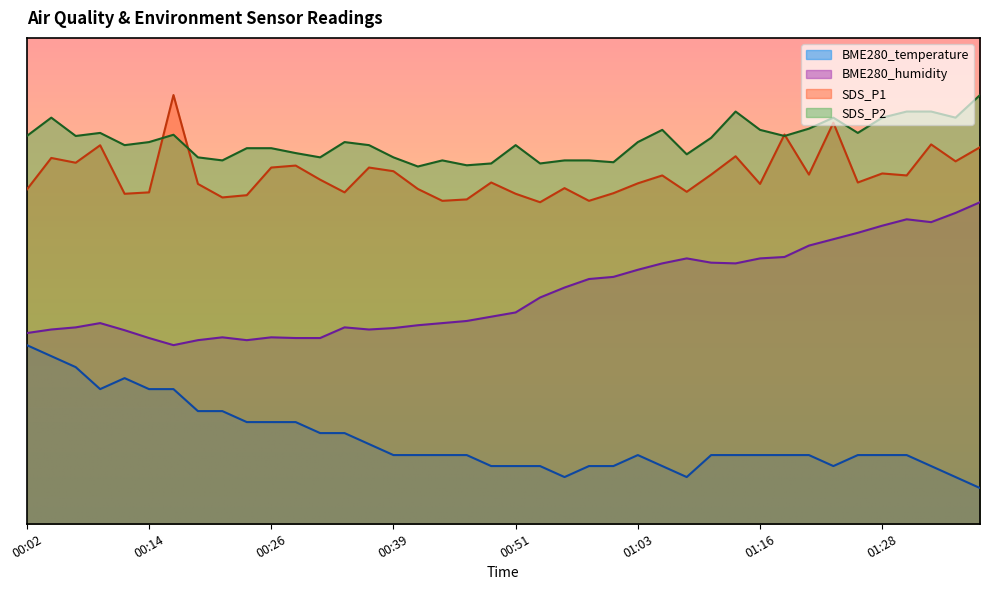

True or false: SDS_P2 and SDS_P1 intersect in this chart.

True